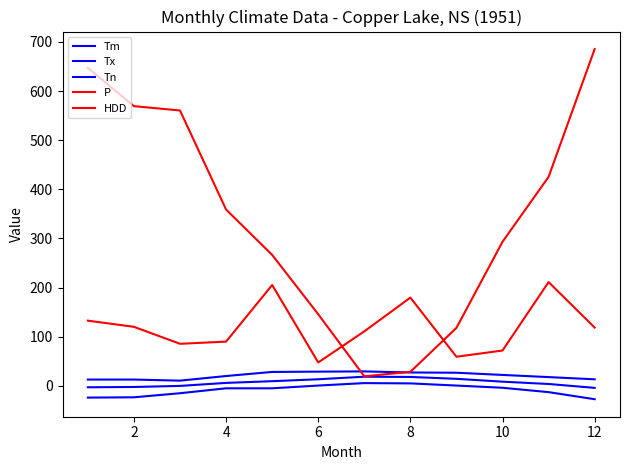

What is the lowest value of the P series?

47.6